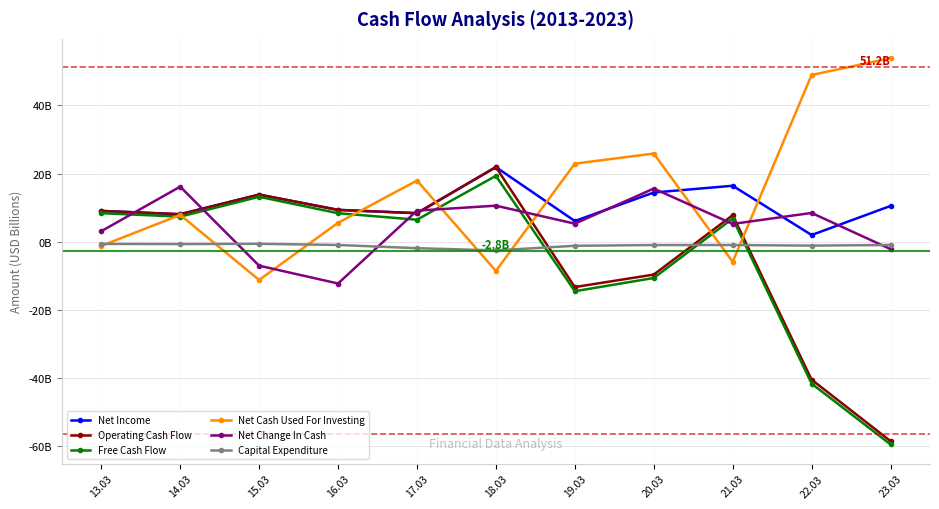

Is the value of Capital Expenditure at 22.03 greater than the value of Net Cash Used For Investing at 22.03?

No